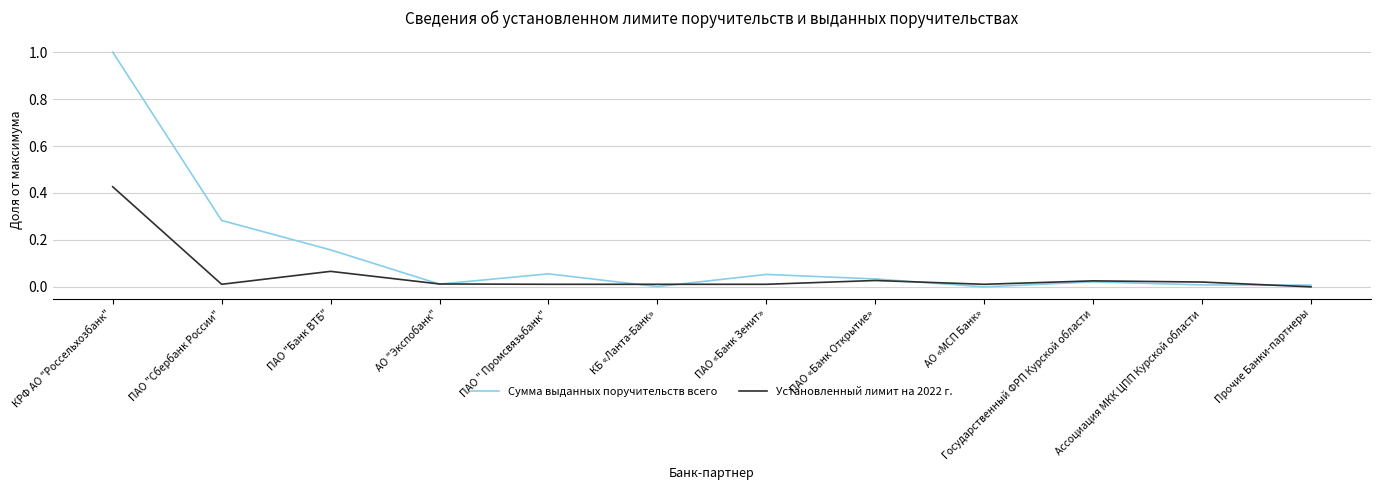

At which label does Сумма выданных поручительств всего reach its peak?

КРФ АО "Россельхозбанк"